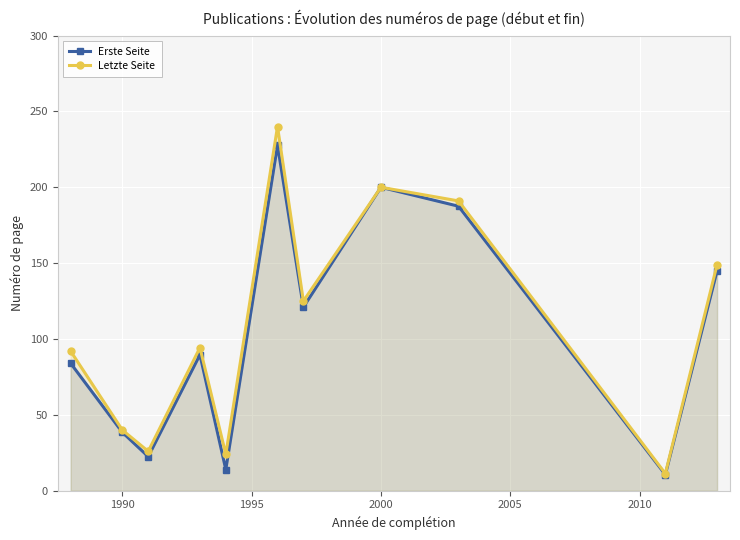

True or false: Erste Seite and Letzte Seite cross at least once.

False